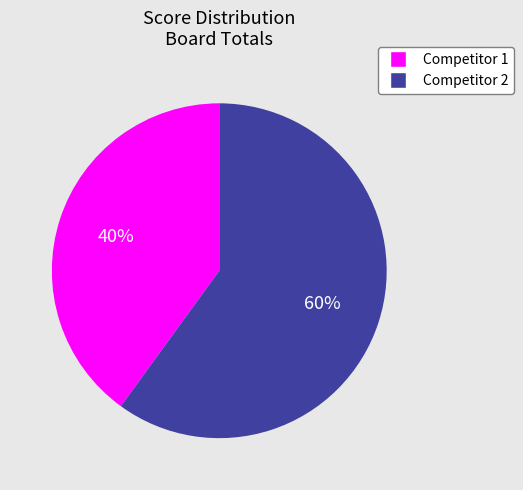

To the nearest percent, what is the difference between the largest and smallest slice percentages?

20%